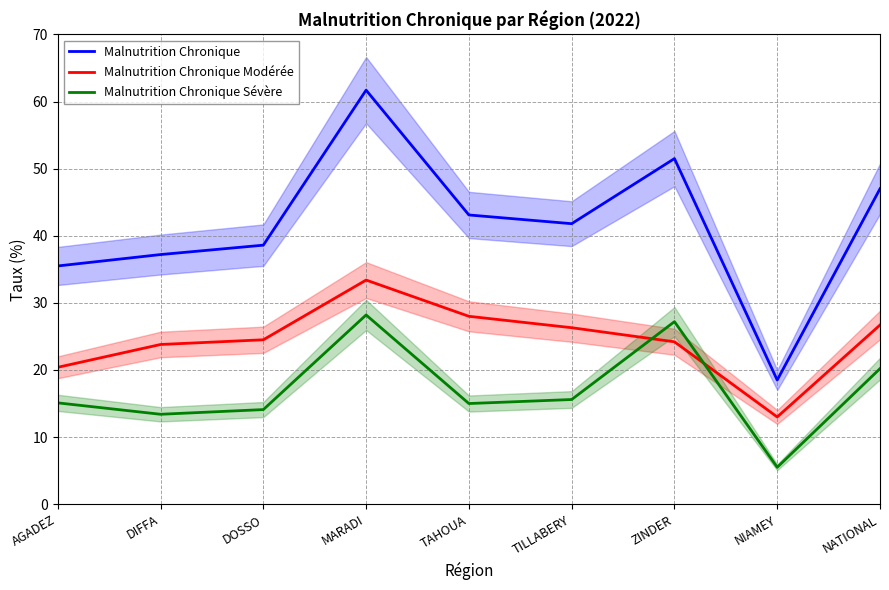

At which label is Malnutrition Chronique closest to 40?

DOSSO